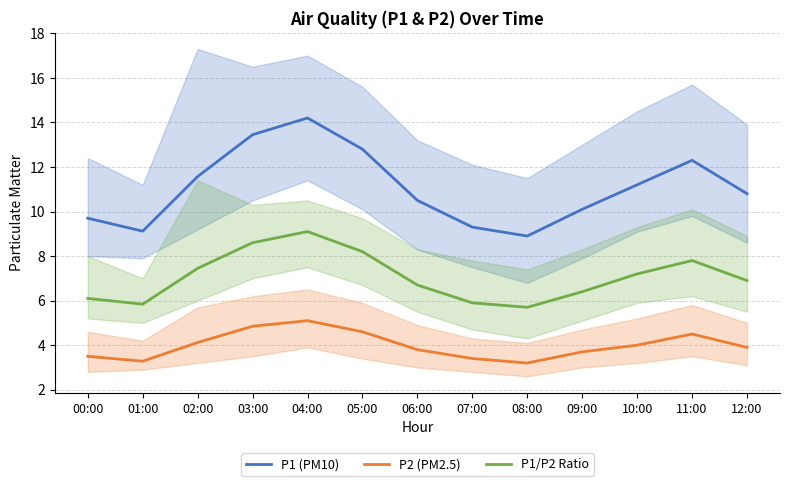

What are all the series names shown in the legend?

P1 (PM10), P2 (PM2.5), P1/P2 Ratio